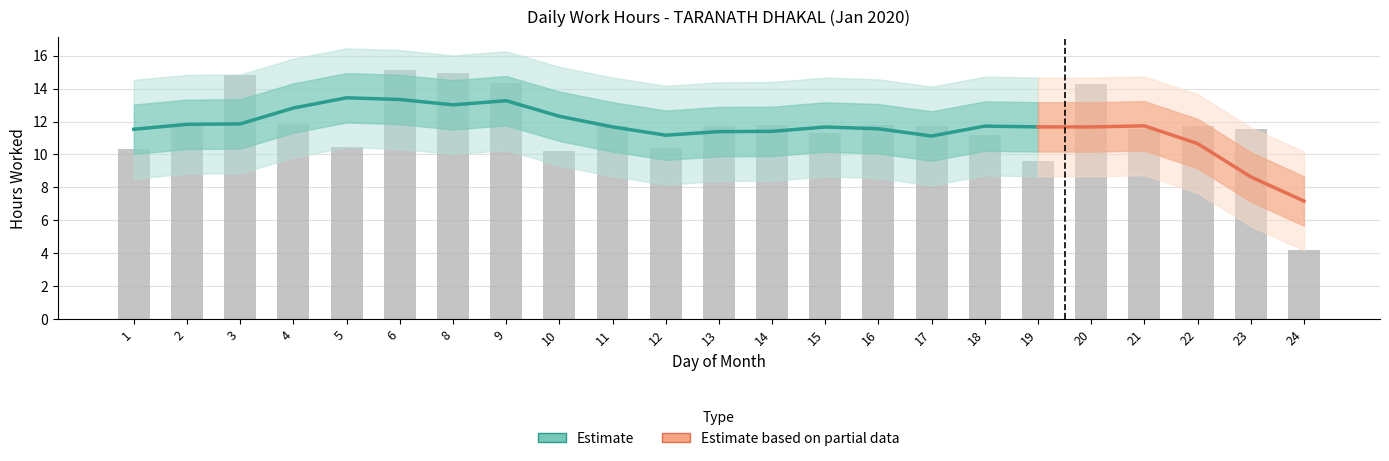

Reading left to right, what are all the values shown in this chart?

1=10.3	2=11.9	3=14.8	4=11.8	5=10.4	6=15.1	8=15.0	9=14.3	10=10.2	11=11.7	12=10.4	13=11.7	14=11.8	15=11.3	16=11.8	17=11.7	18=11.2	19=9.6	20=14.3	21=11.5	22=11.7	23=11.6	24=4.2